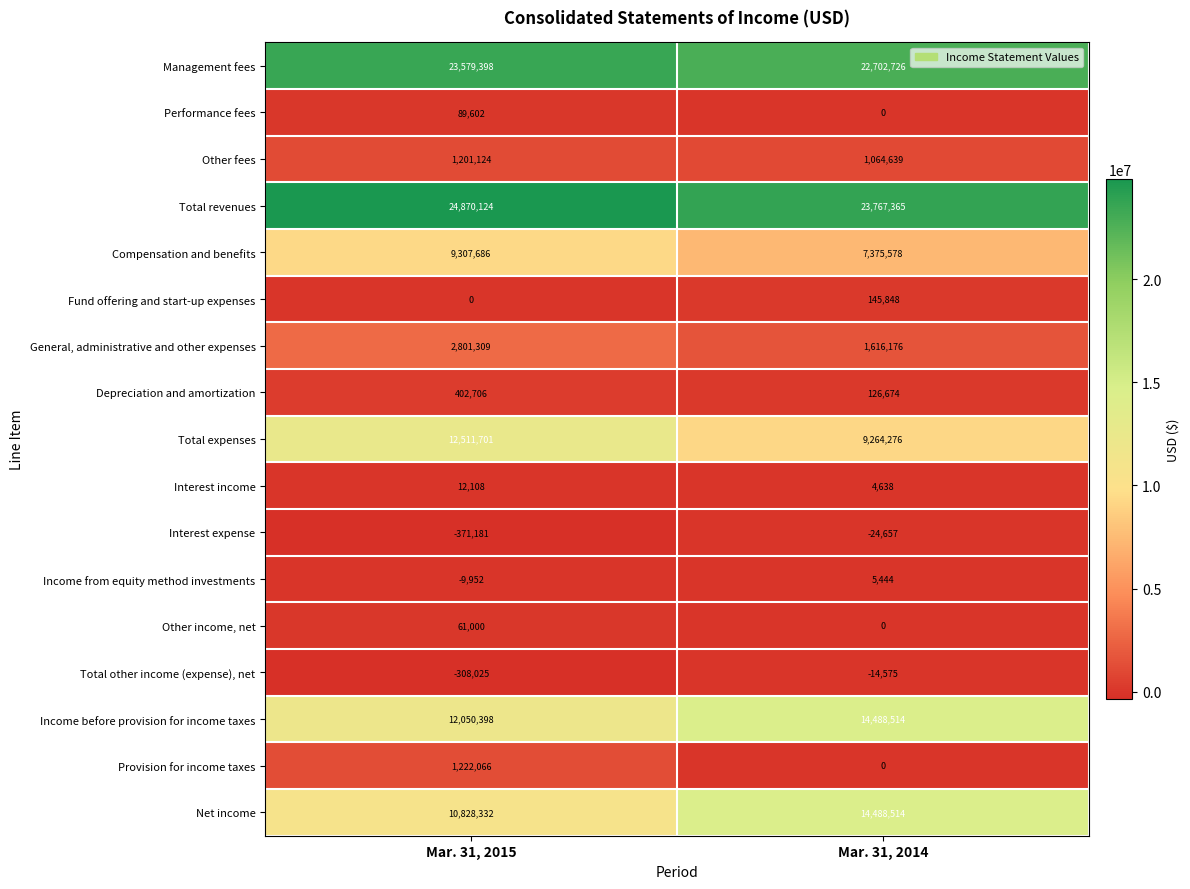

What is the sum of the Depreciation and amortization values at Mar. 31, 2014 and Mar. 31, 2015?

529380